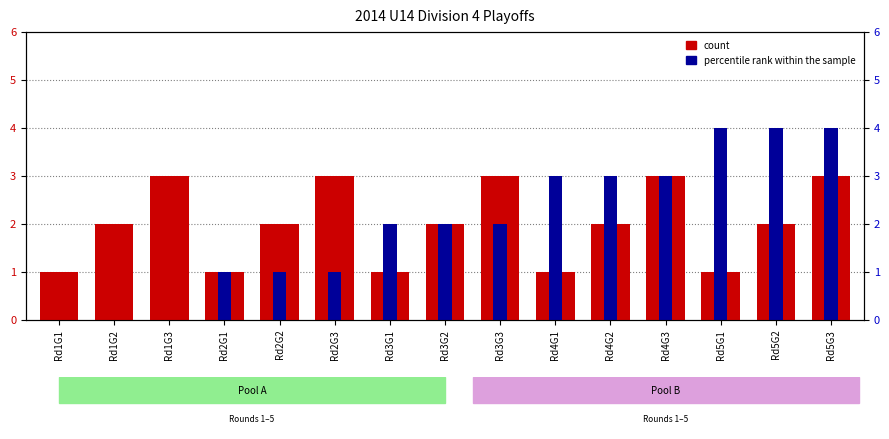

The value of percentile rank within the sample at Rd2G2 is 1. True or false?

True